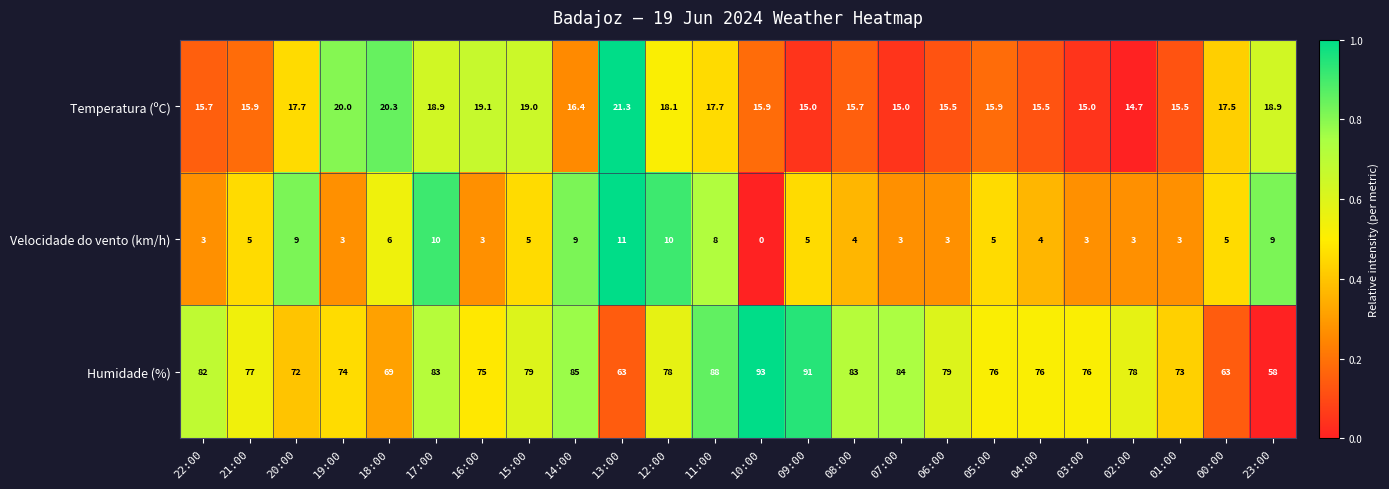

Rank the series by their average value, from highest to lowest.

Humidade (%), Temperatura (ºC), Velocidade do vento (km/h)